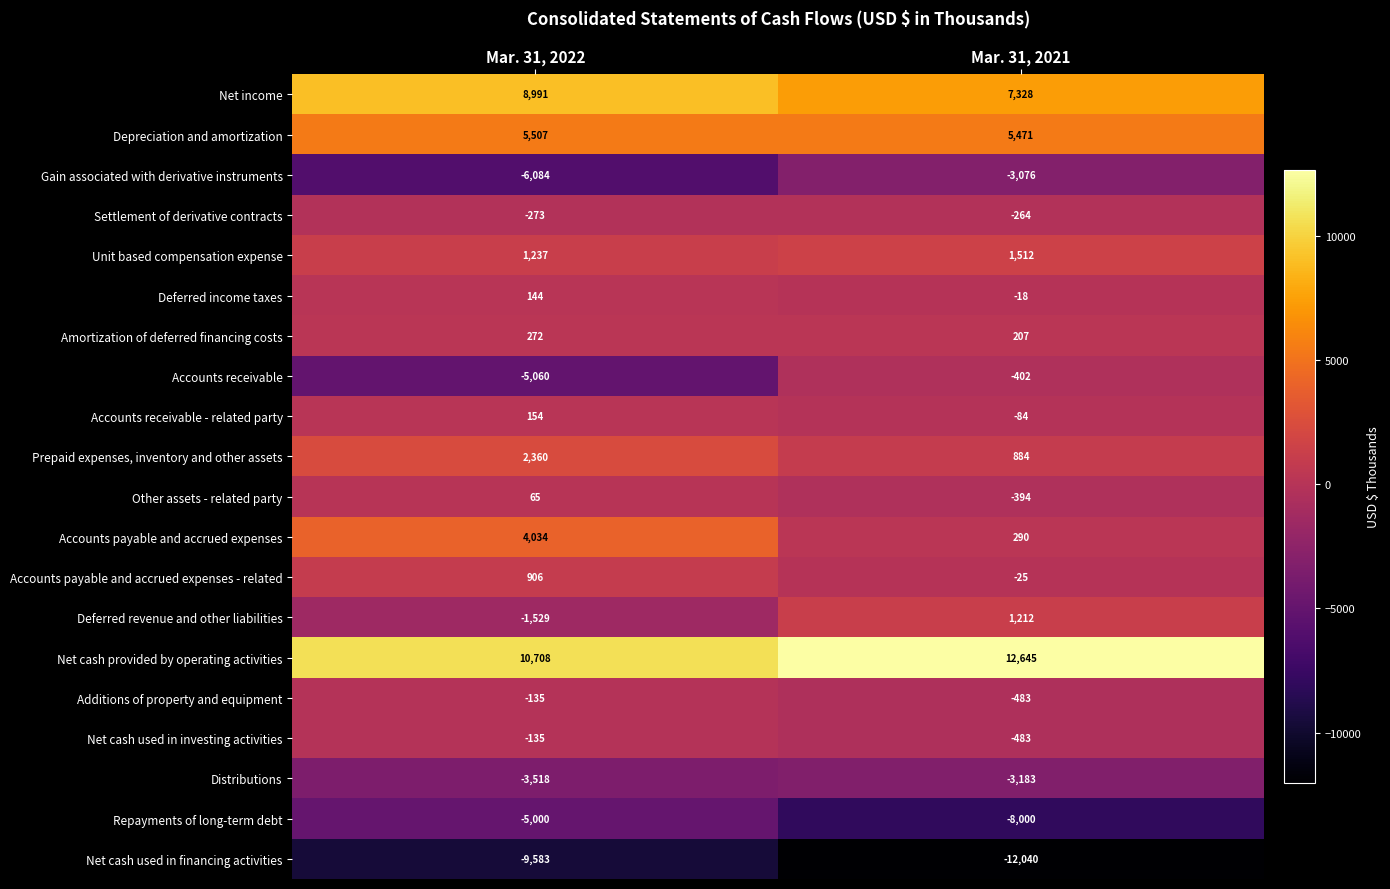

Between Mar. 31, 2022 and Mar. 31, 2021, which series saw the biggest shift?

Accounts receivable